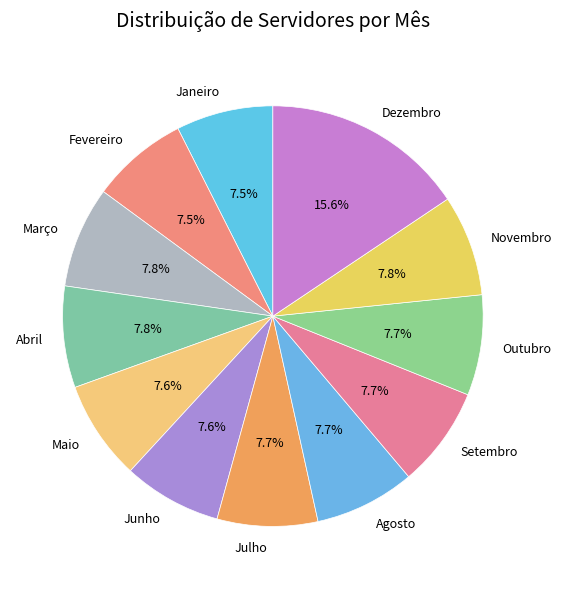

Does Janeiro account for over 50% of the chart?

No